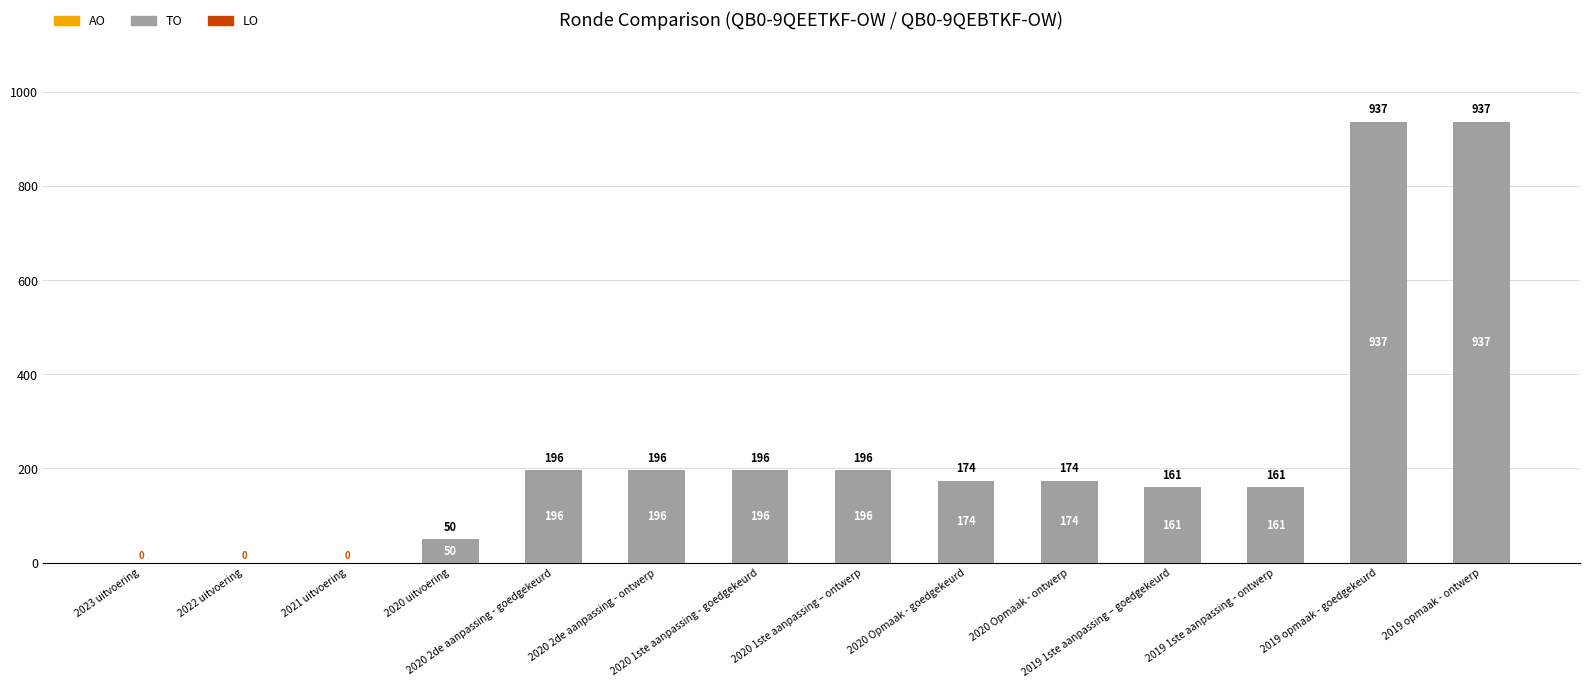

What is the greatest value displayed?

937